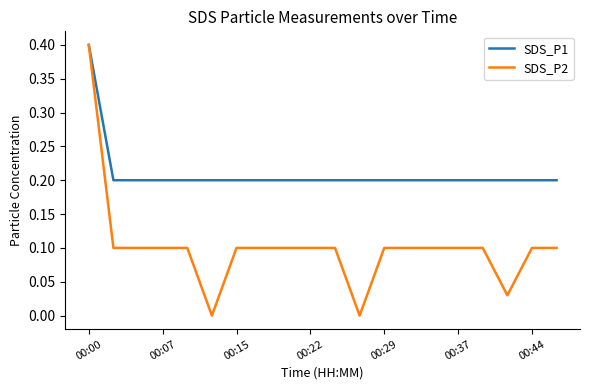

Rank the series by their average value, from highest to lowest.

SDS_P1, SDS_P2